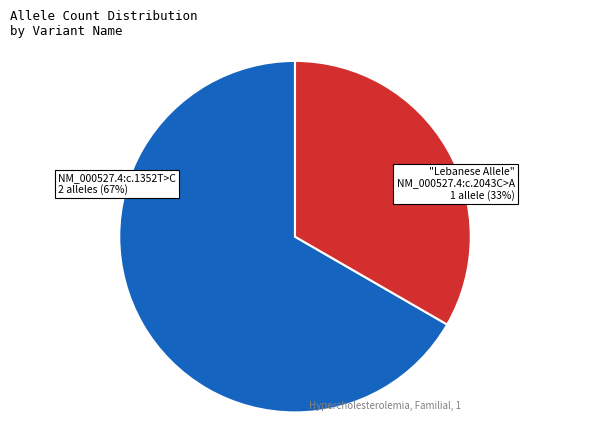

Rank the categories by value from lowest to highest.

Lebanese Allele NM_000527.4:c.2043C>A, NM_000527.4:c.1352T>C